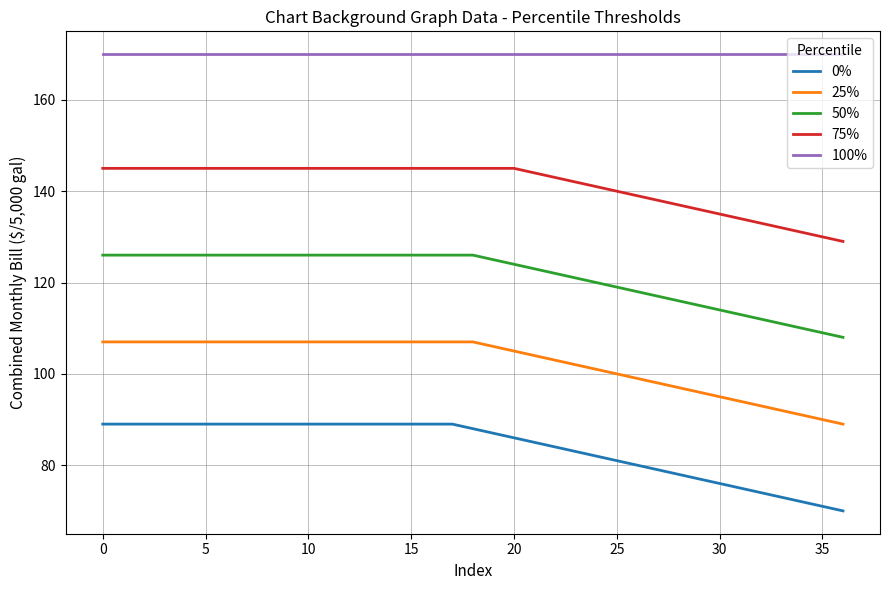

What is the maximum value shown in the chart?

170